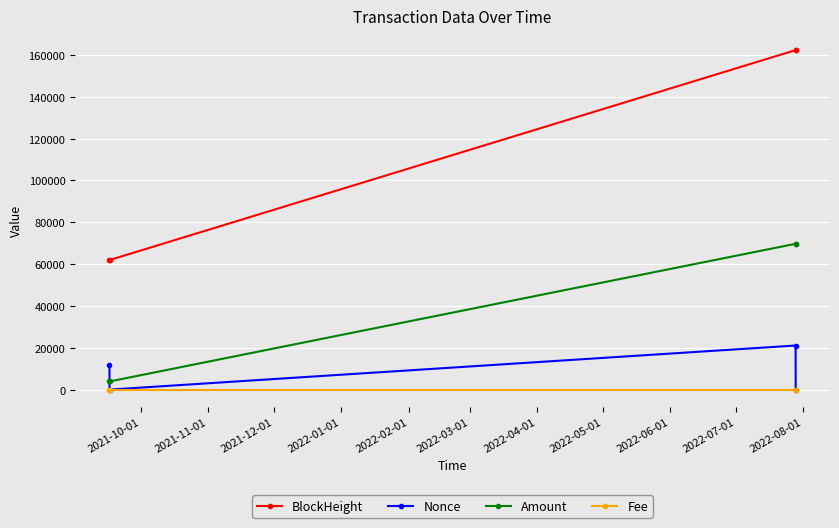

At how many categories does at least one series exceed 44091?

4